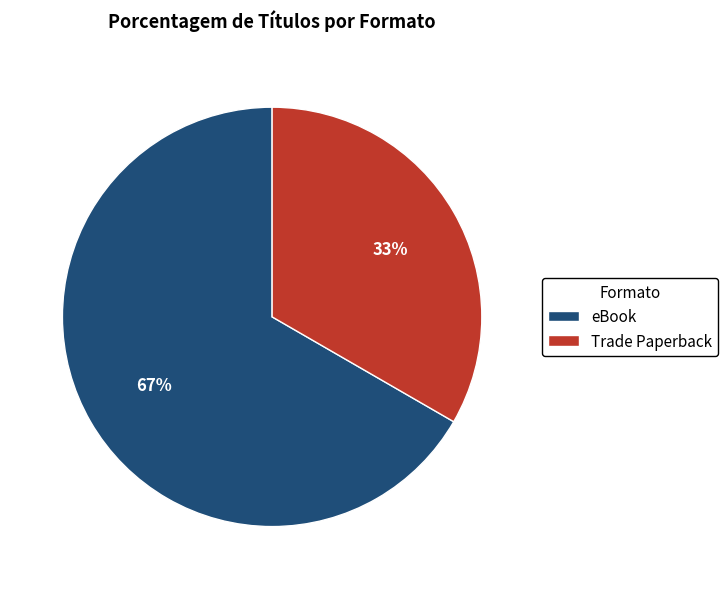

Is the sum of eBook and Trade Paperback greater than half?

Yes